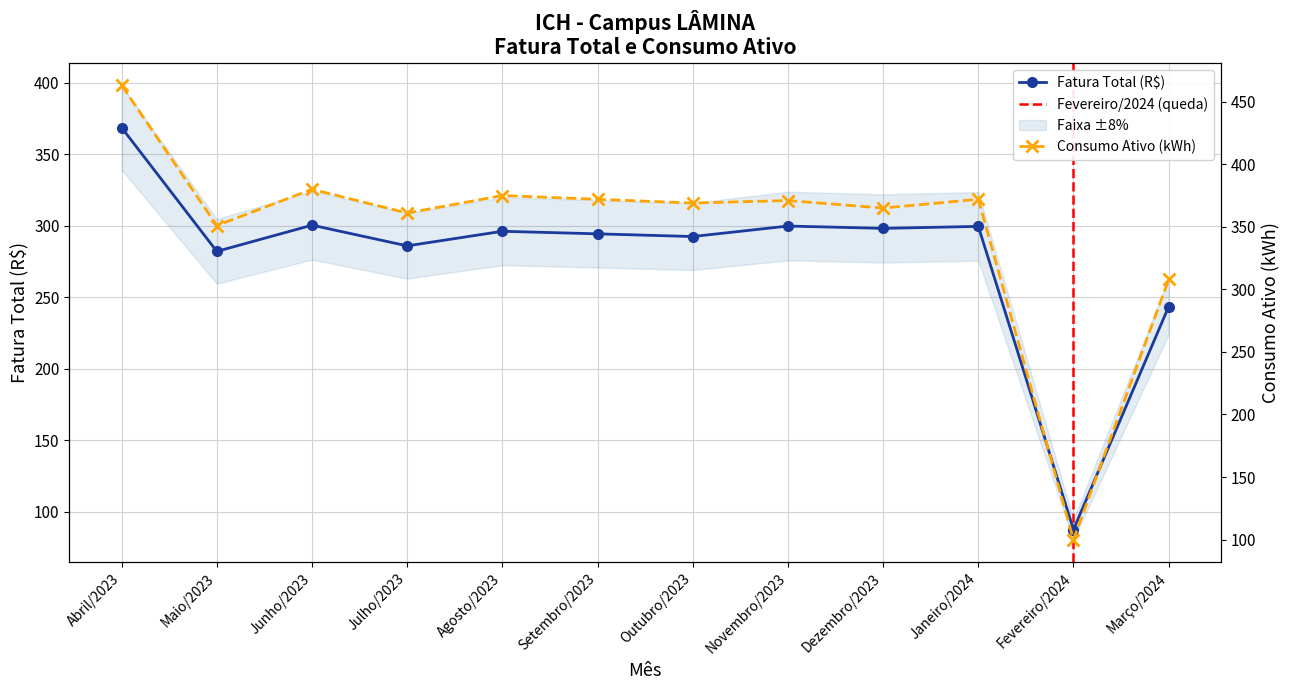

List the labels in order of Fatura Total (R$) value, smallest first.

Fevereiro/2024, Março/2024, Maio/2023, Julho/2023, Outubro/2023, Setembro/2023, Agosto/2023, Dezembro/2023, Janeiro/2024, Novembro/2023, Junho/2023, Abril/2023